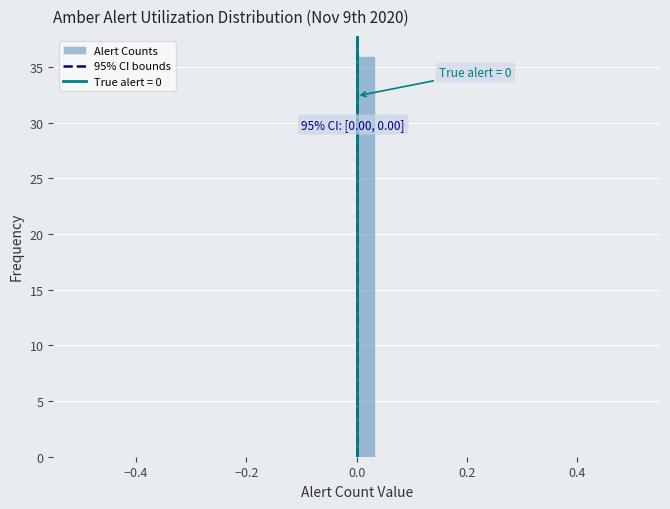

Read against the x-axis, roughly where is the centre of the tallest bar?

0.02